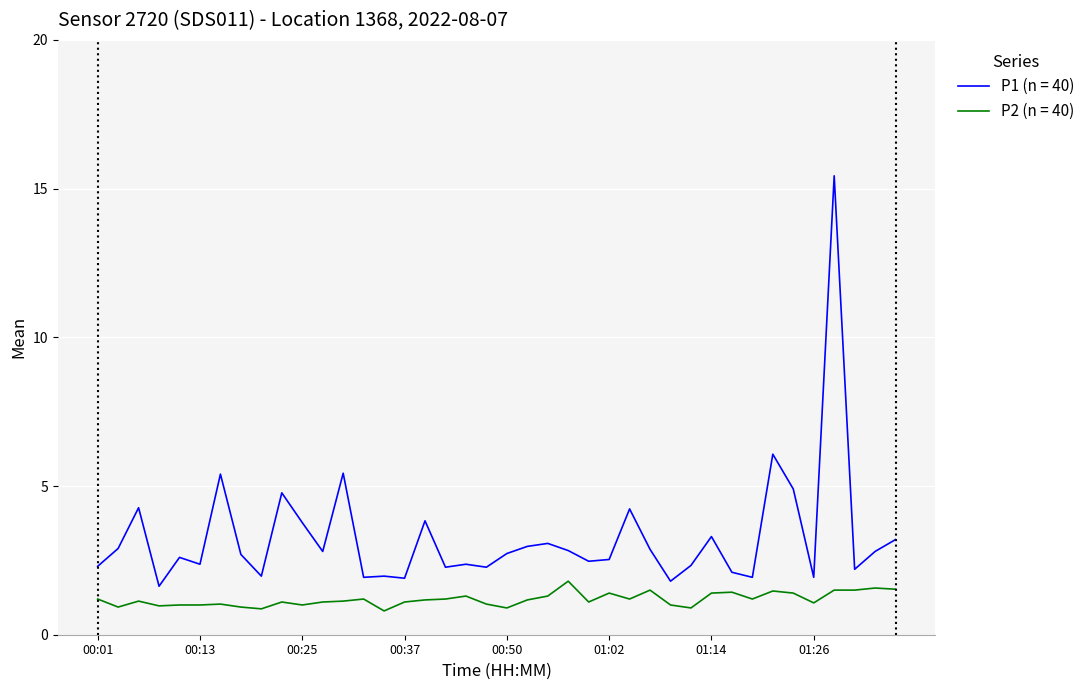

What are all the series names shown in the legend?

P1 (n = 40), P2 (n = 40)